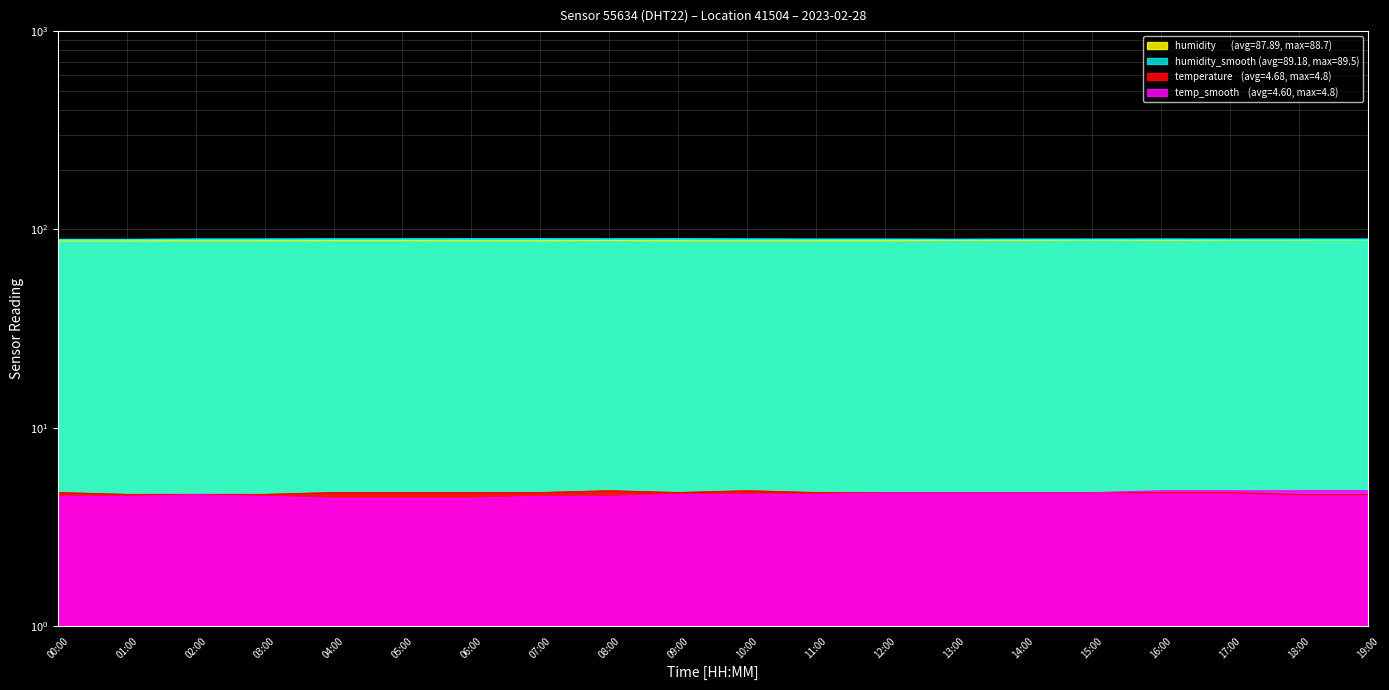

Where is humidity nearest to the value 88?

14:00